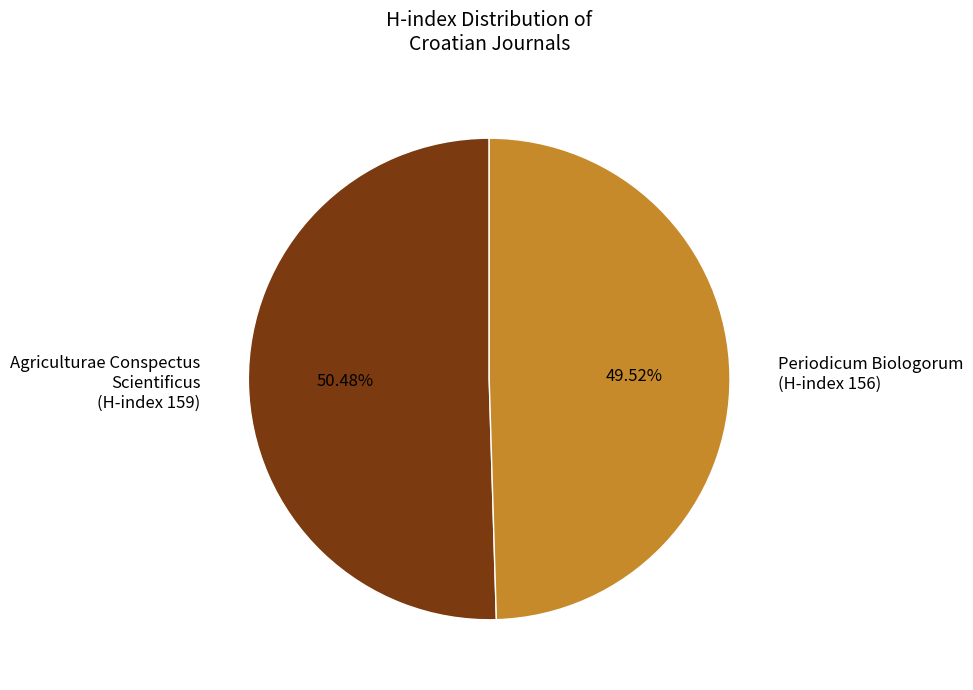

To the nearest percent, what is the difference between the largest and smallest slice percentages?

1%